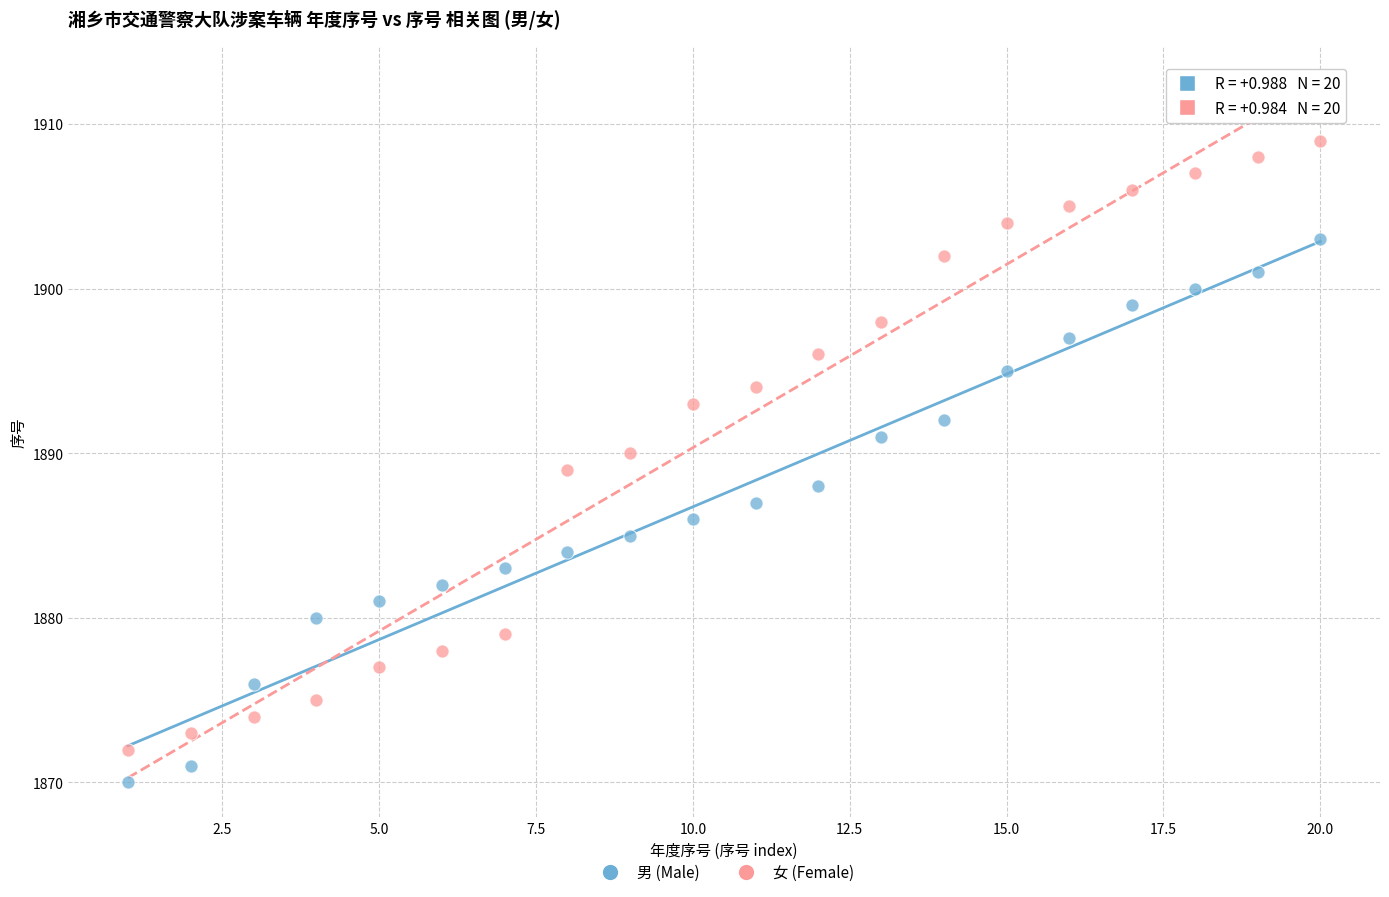

Which series contains the lowest Y value?

男 (Male)